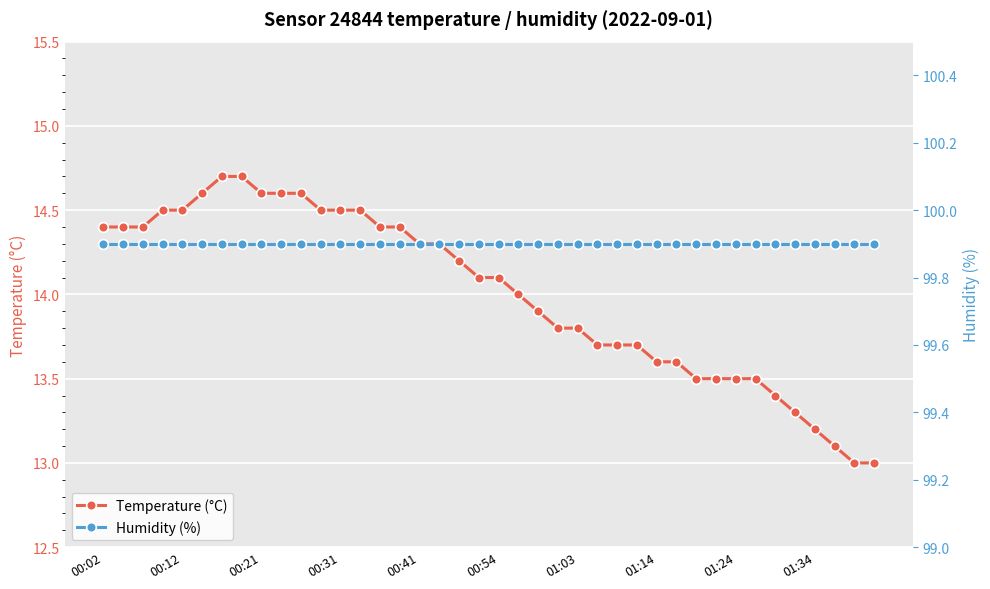

What is the minimum value for Humidity (%)?

99.9